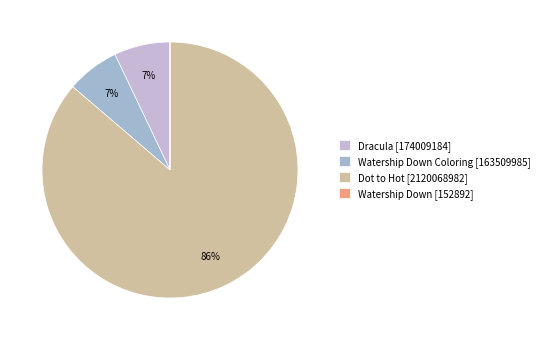

Between Dracula [174009184] and Dot to Hot [2120068982], which is larger?

Dot to Hot [2120068982]